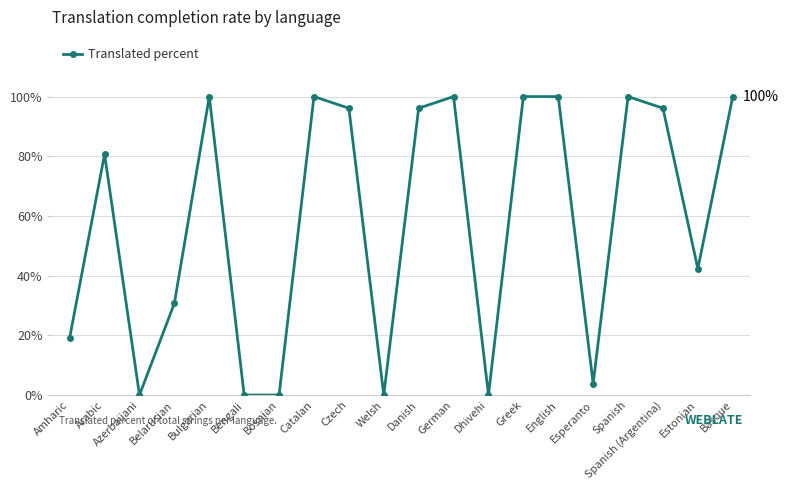

Count the number of values greater than 96.

10